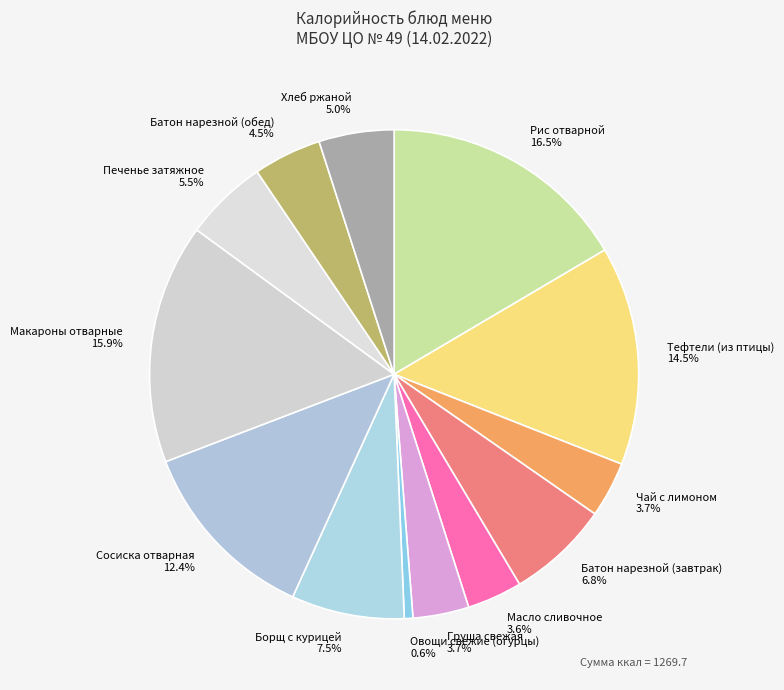

Approximately how many times larger is the value at Батон нарезной (завтрак) compared to Хлеб ржаной?

1.4